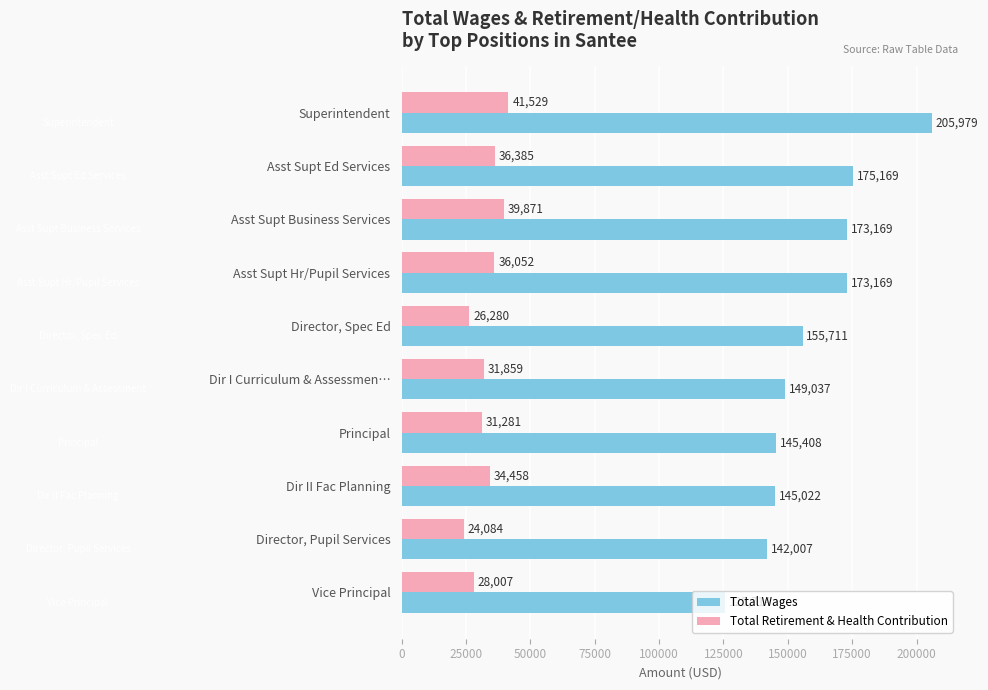

Count the number of data series in this chart.

2